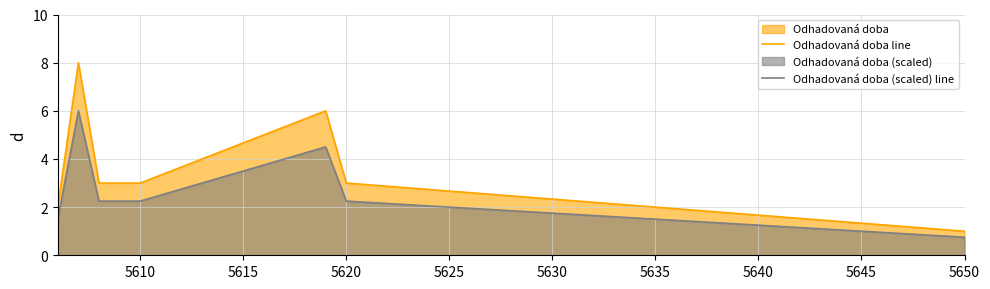

True or false: Odhadovaná doba line has more than 0 interior local peaks.

True